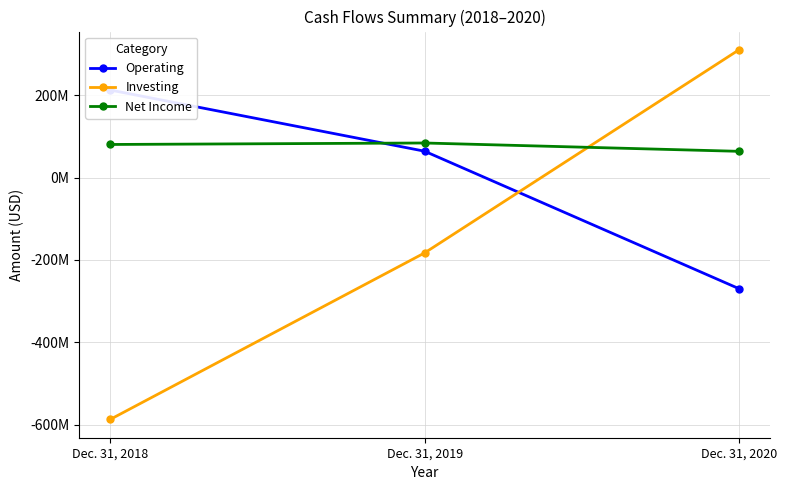

Where does the Operating series first go above 63905000?

Dec. 31, 2018